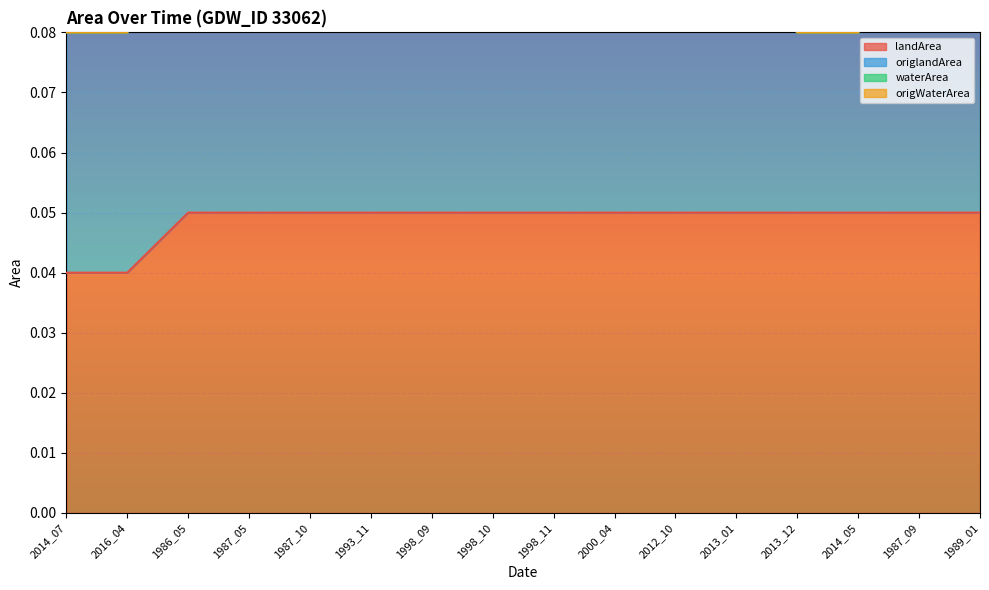

Rank the categories by origlandArea value from lowest to highest.

2013_12, 2014_05, 2014_07, 2016_04, 2012_10, 2013_01, 1987_09, 1989_01, 1986_05, 1987_05, 1987_10, 1993_11, 1998_09, 1998_10, 1998_11, 2000_04